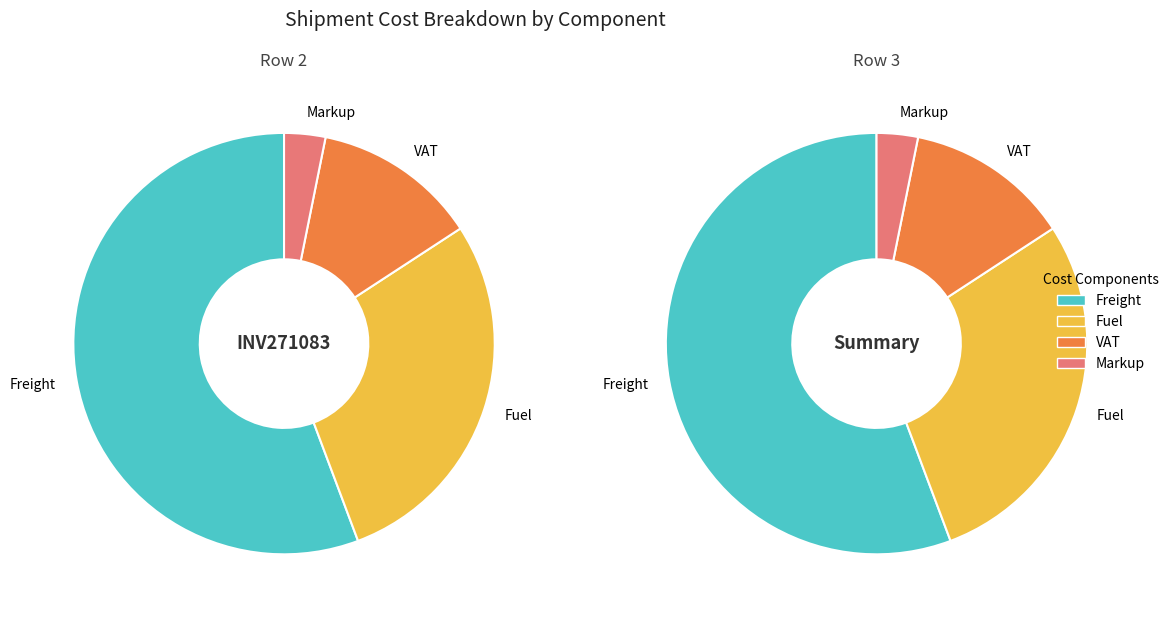

True or false: Row 2 accounts for 37% of the total.

False